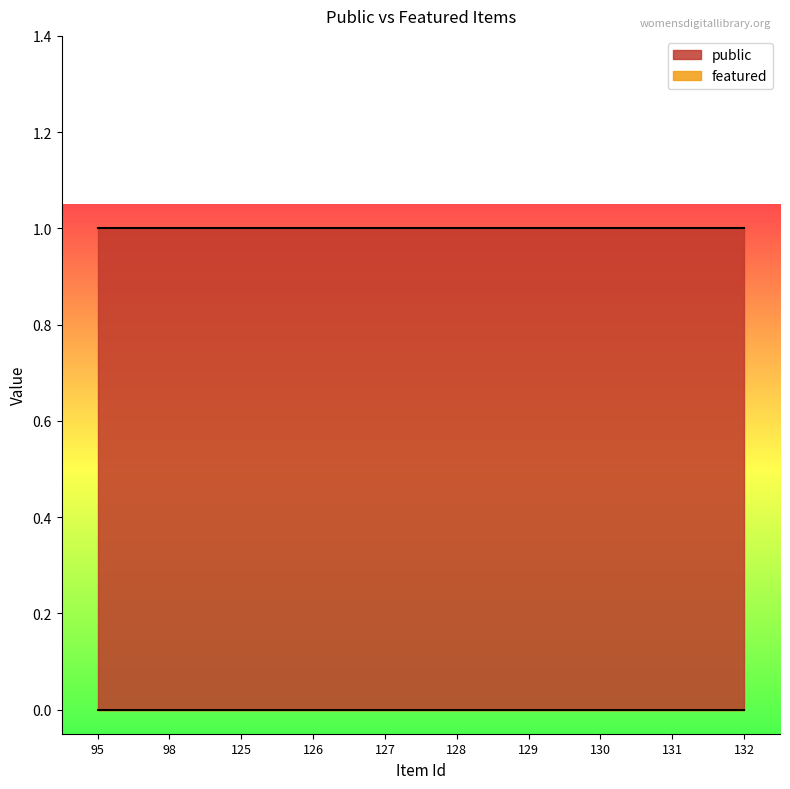

Reading right to left, extract all data points from this chart.

public: 132=1	131=1	130=1	129=1	128=1	127=1	126=1	125=1	98=1	95=1
featured: 132=0	131=0	130=0	129=0	128=0	127=0	126=0	125=0	98=0	95=0